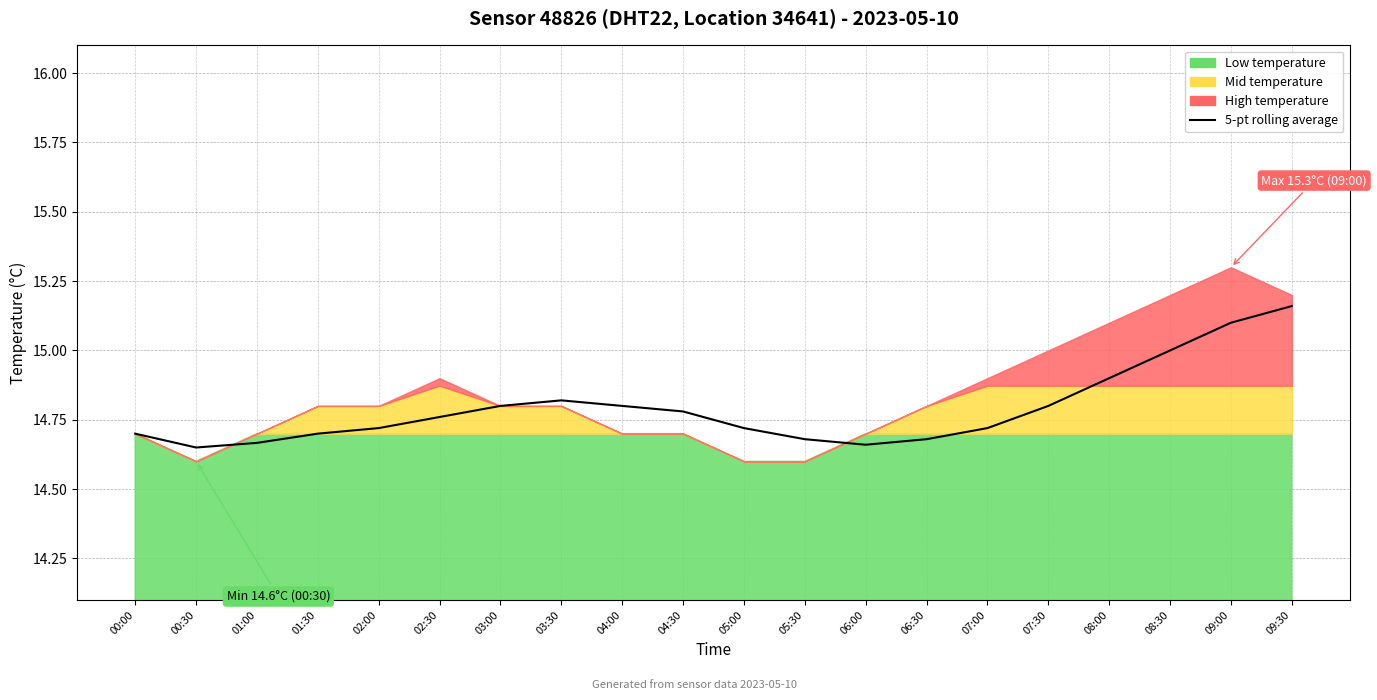

Rank the categories by value from lowest to highest.

00:30, 06:00, 01:00, 06:30, 05:30, 00:00, 01:30, 02:00, 05:00, 07:00, 02:30, 04:30, 03:00, 04:00, 07:30, 03:30, 08:00, 08:30, 09:00, 09:30